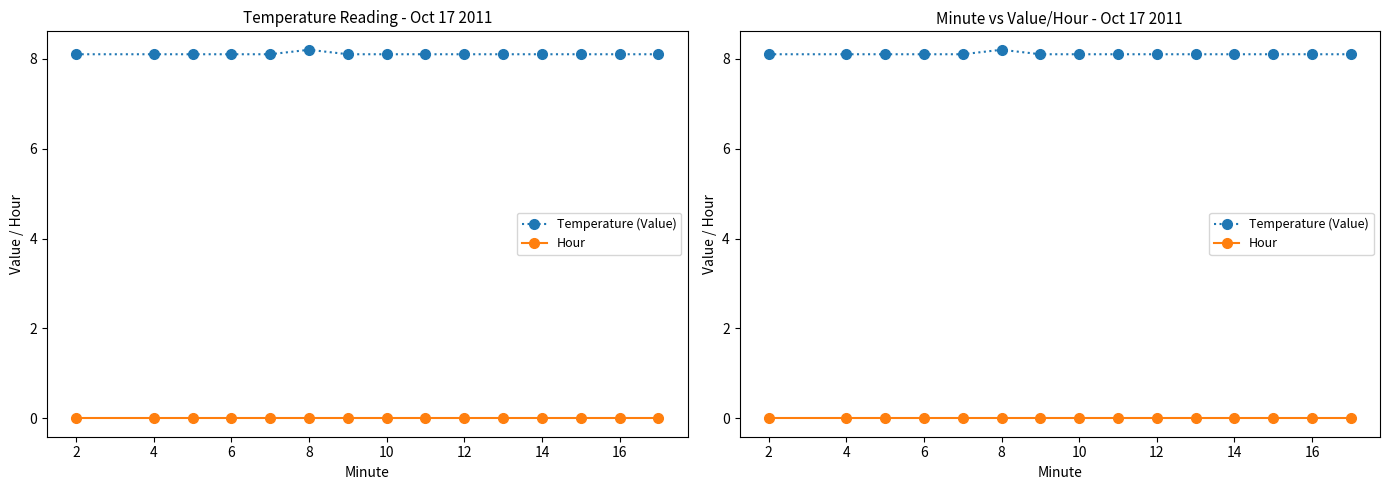

Is it true that Temperature (Value) equals 2.6 at 16?

False